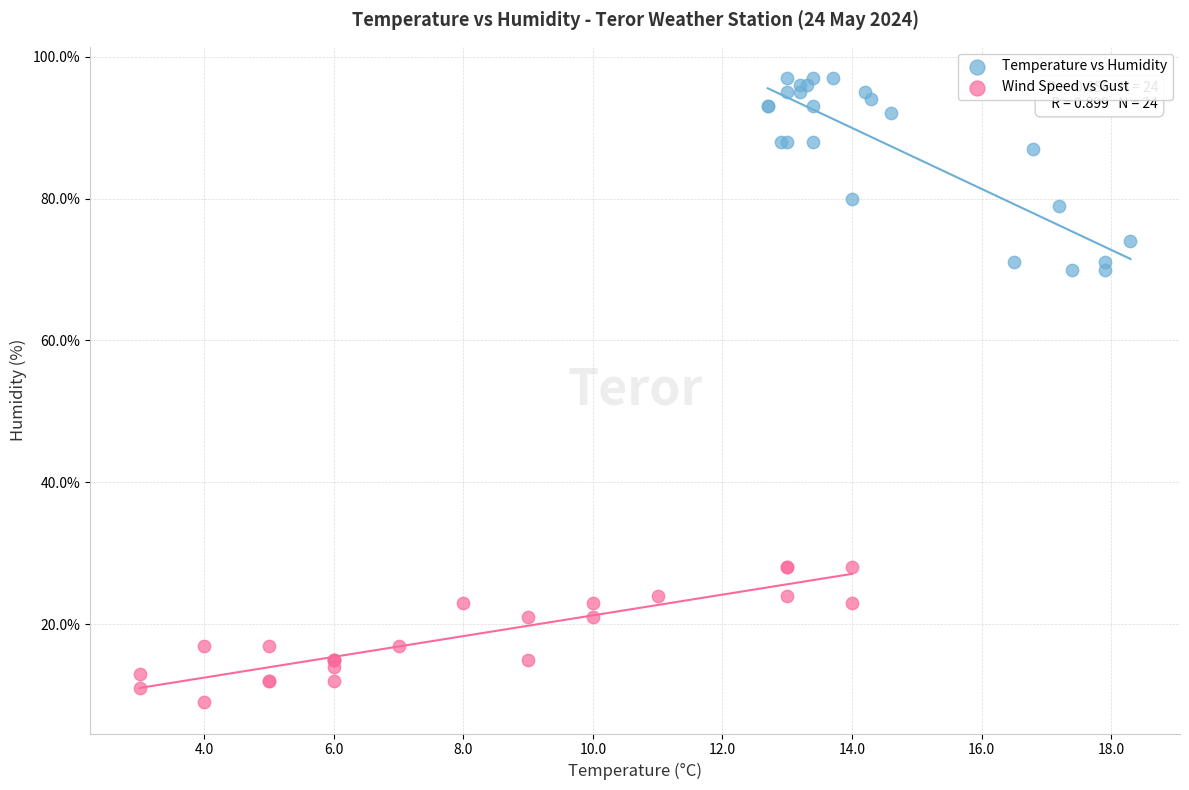

Which series reaches the maximum Y coordinate?

Temperature vs Humidity